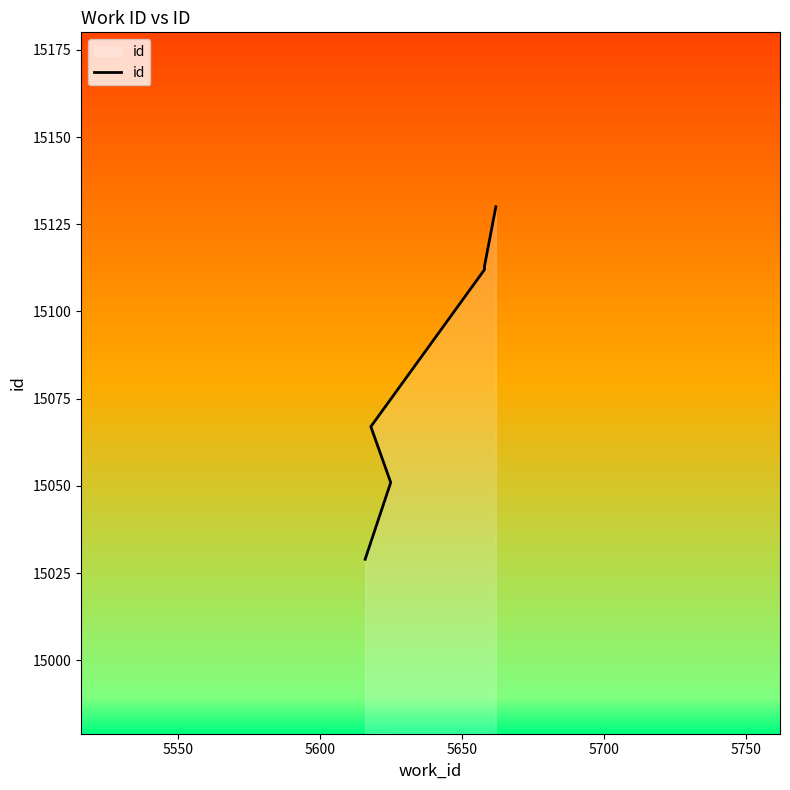

How many lines are shown in the chart?

1